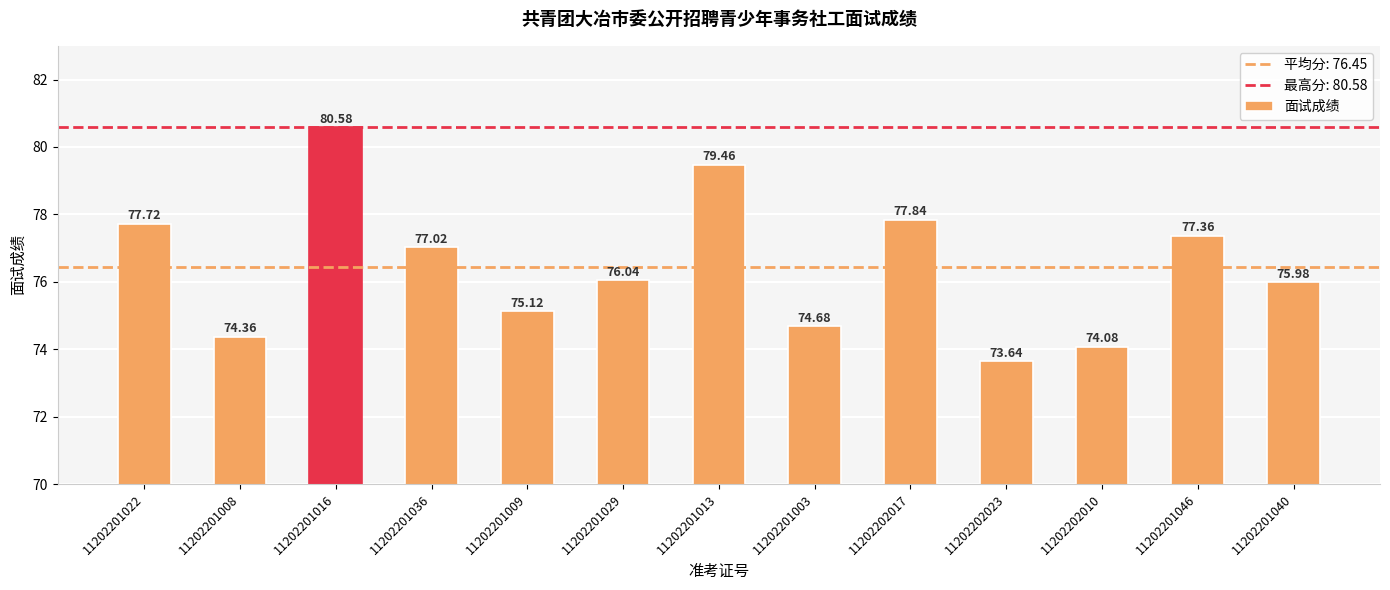

Reading right to left, extract all data points from this chart.

11202201040=76.0	11202201046=77.4	11202202010=74.1	11202202023=73.6	11202202017=77.8	11202201003=74.7	11202201013=79.5	11202201029=76.0	11202201009=75.1	11202201036=77.0	11202201016=80.6	11202201008=74.4	11202201022=77.7